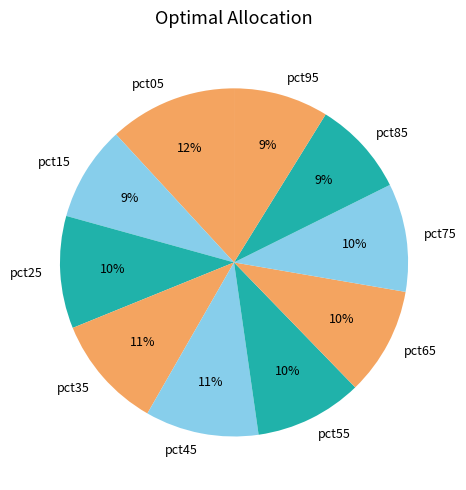

Does pct95 represent more than half of the total?

No